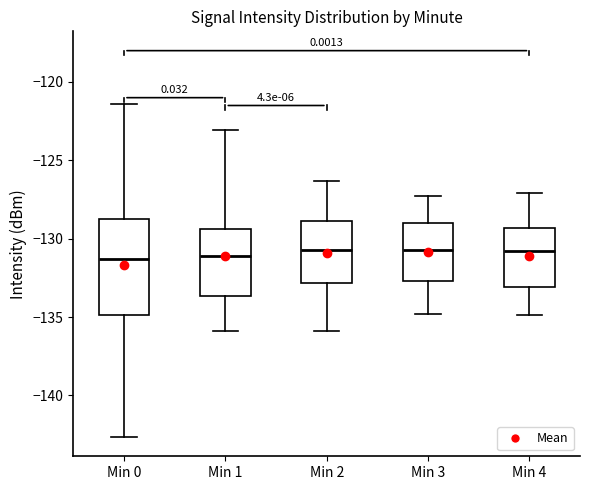

Reading left to right, transcribe this box plot: for each box, give where its median line is, the range the box spans, and where its two whiskers end, as read against the y-axis. The values are not printed on the chart, so give them approximately, as read against the axis.

Min 0: median -131.5, box -135.0 to -128.5, whiskers -142.5 to -121.5
Min 1: median -131.0, box -133.5 to -129.5, whiskers -136.0 to -123.0
Min 2: median -130.5, box -133.0 to -129.0, whiskers -136.0 to -126.5
Min 3: median -130.5, box -132.5 to -129.0, whiskers -135.0 to -127.5
Min 4: median -131.0, box -133.0 to -129.5, whiskers -135.0 to -127.0